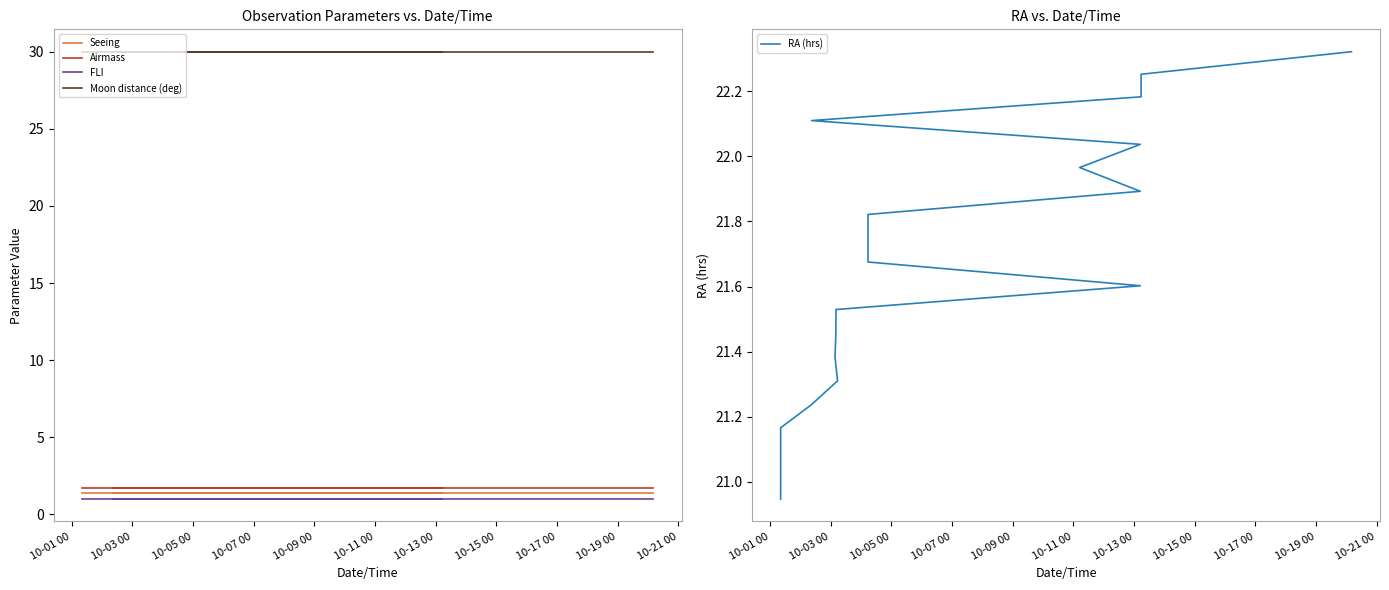

What is the sum of all FLI values?

20.0